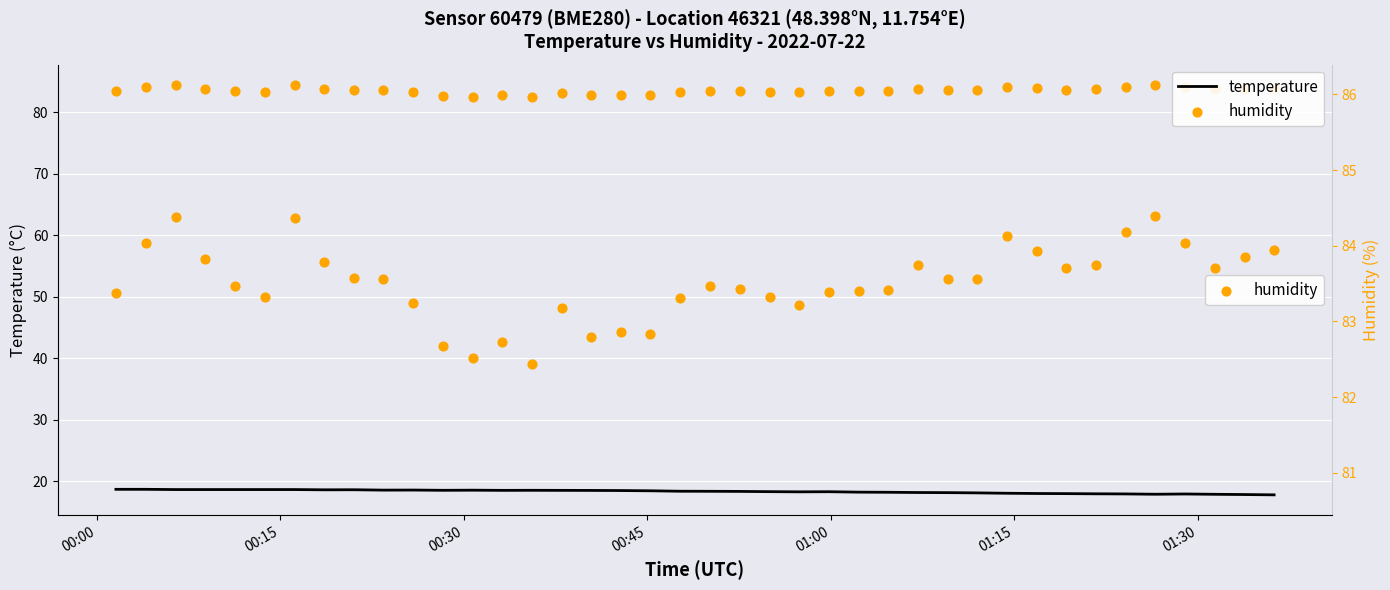

Which series has the largest total across all categories?

humidity